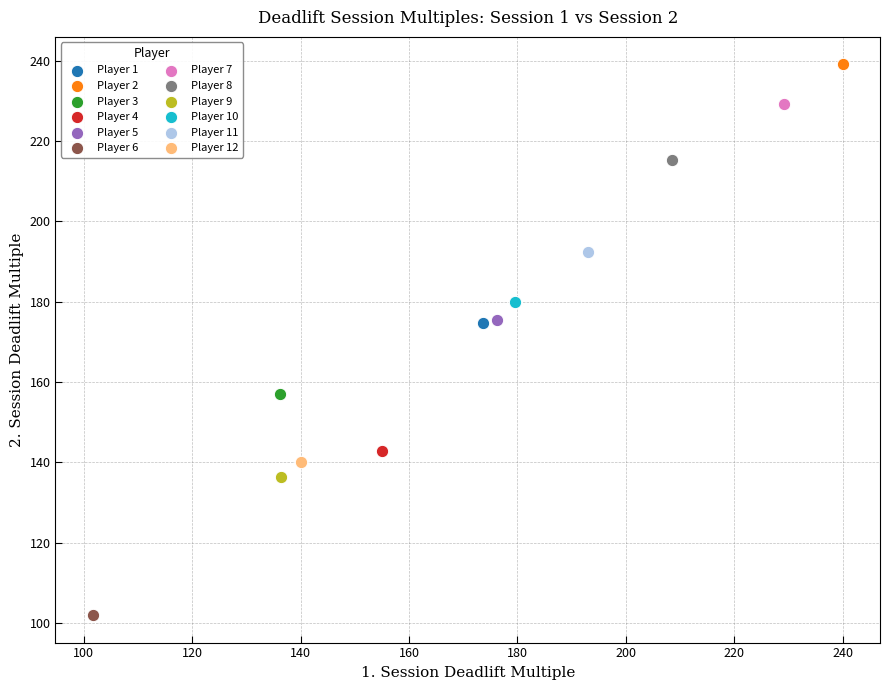

What are all the series names shown in the legend?

Player 1, Player 2, Player 3, Player 4, Player 5, Player 6, Player 7, Player 8, Player 9, Player 10, Player 11, Player 12